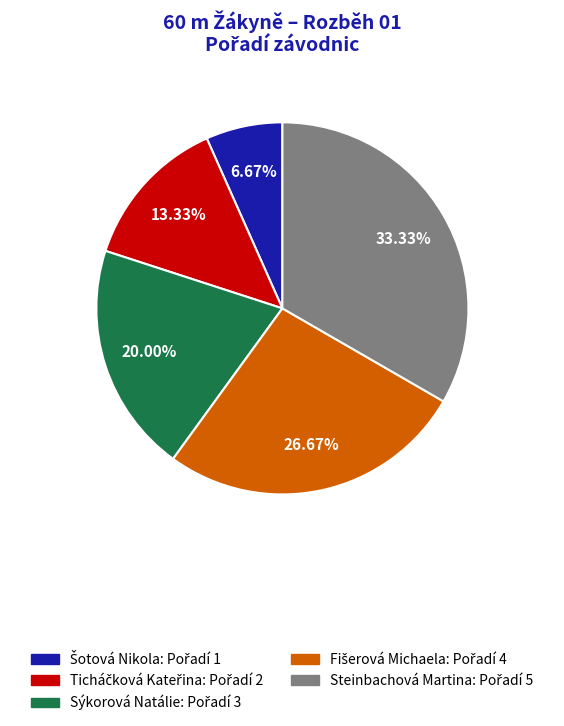

How much of the chart is everything except Steinbachová Martina?

66.7%